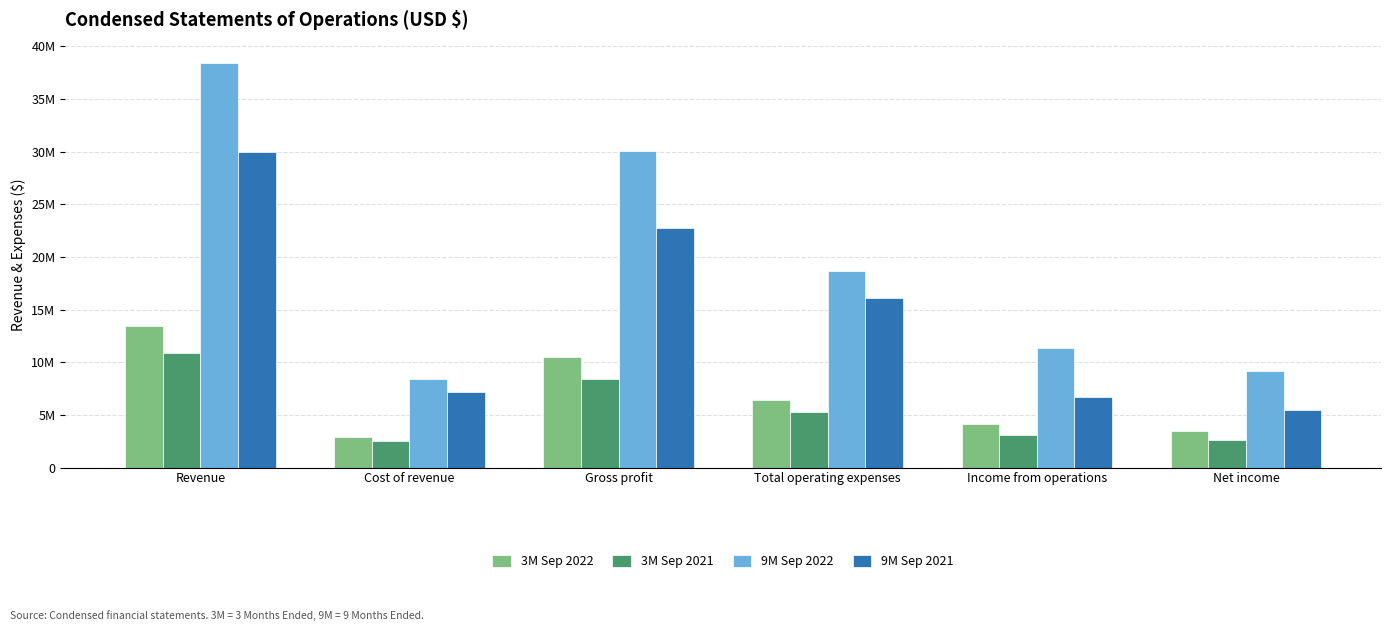

Where does the 9M Sep 2022 series first go above 18688225?

Revenue